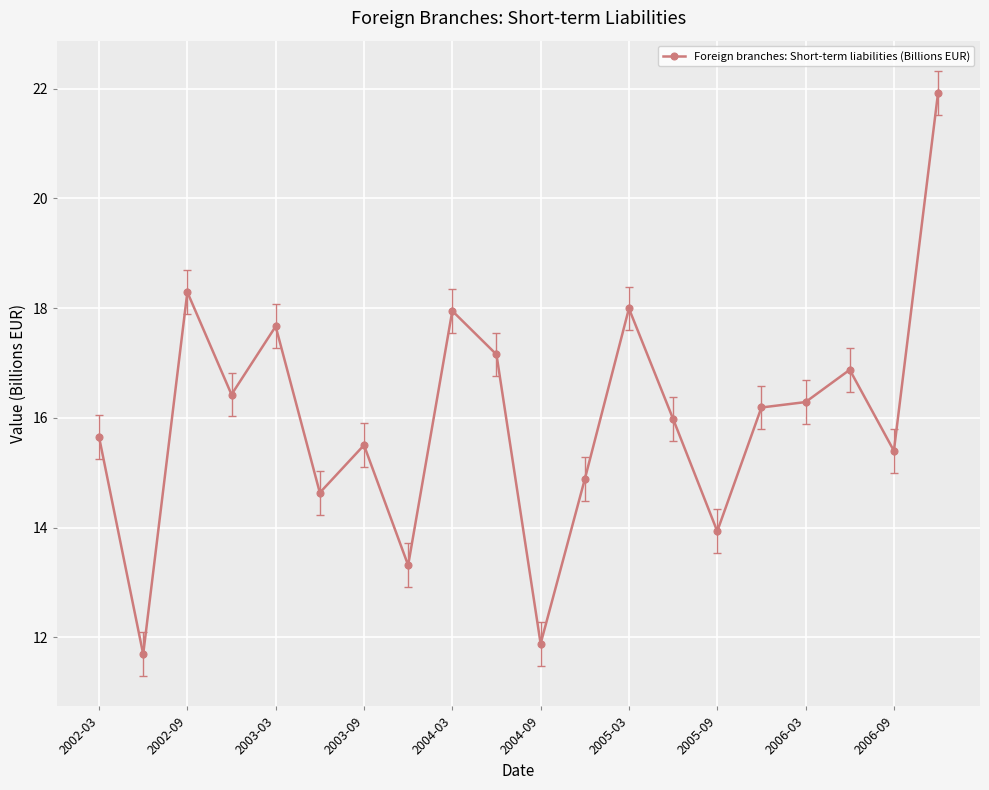

Reading left to right, what are all the values shown in this chart?

15.7	11.7	18.3	16.4	17.7	14.6	15.5	13.3	17.9	17.2	11.9	14.9	18.0	16.0	13.9	16.2	16.3	16.9	15.4	21.9